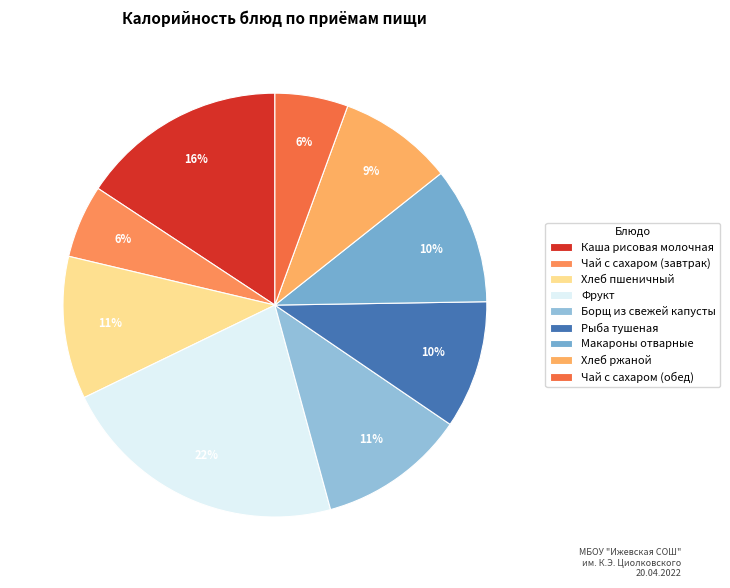

How many slices are in this pie chart?

9